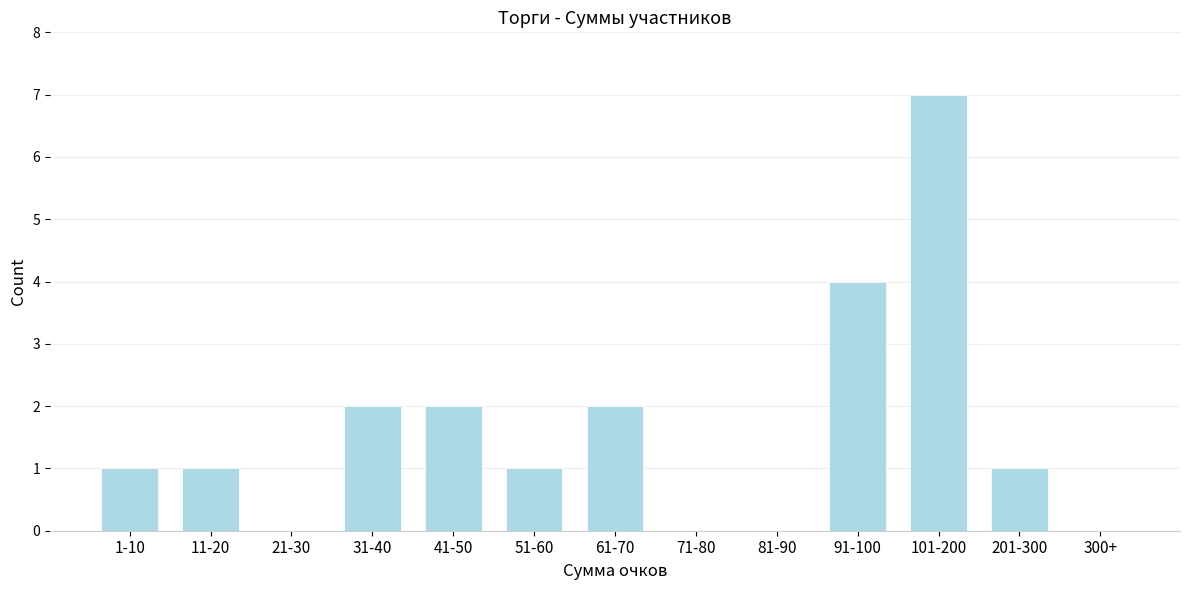

Reading right to left, extract all data points from this chart.

300+=0	201-300=1	101-200=7	91-100=4	81-90=0	71-80=0	61-70=2	51-60=1	41-50=2	31-40=2	21-30=0	11-20=1	1-10=1